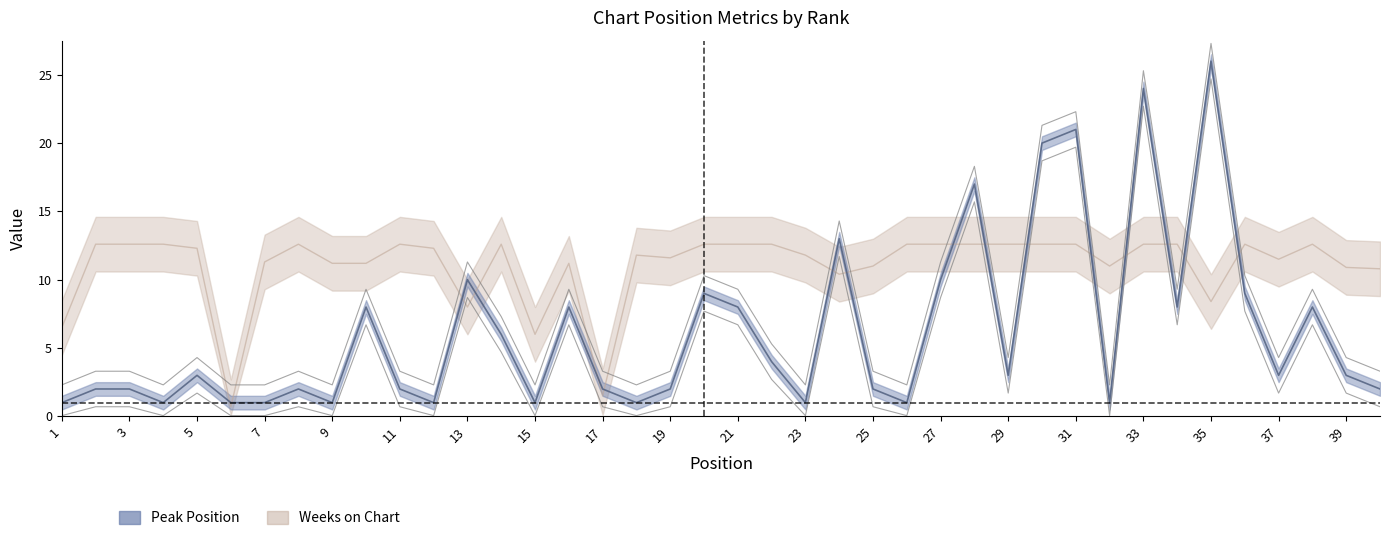

How many categories are shown in the chart?

40